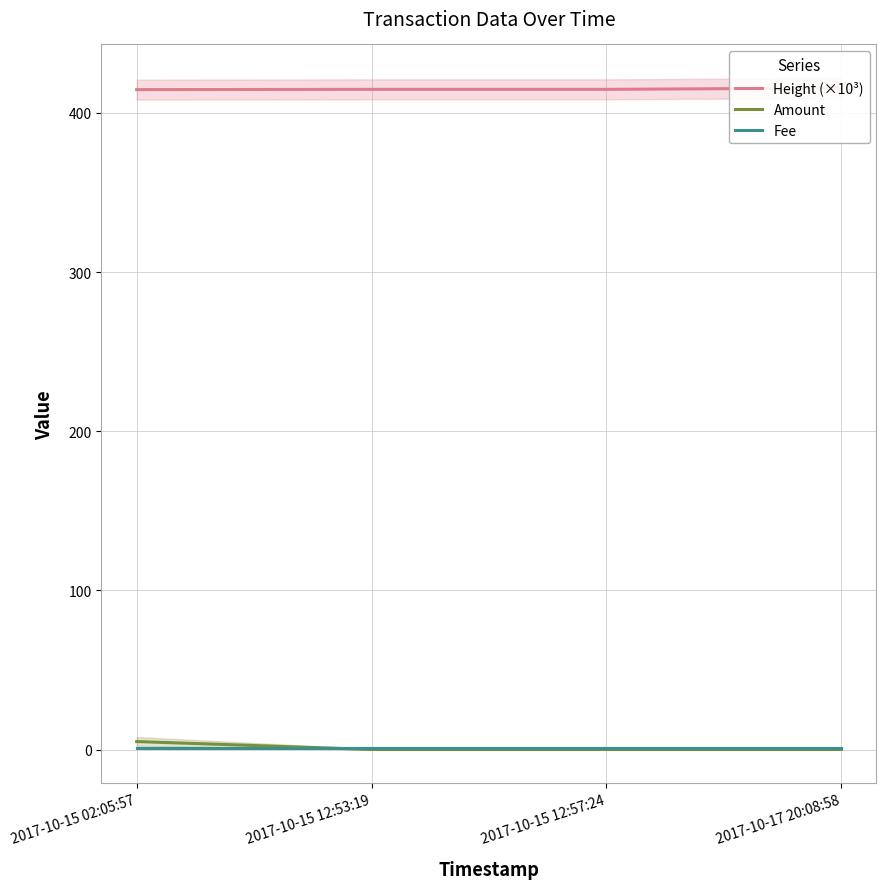

What is the value of the Height (×10³) point at the 4th from the left?

415.6